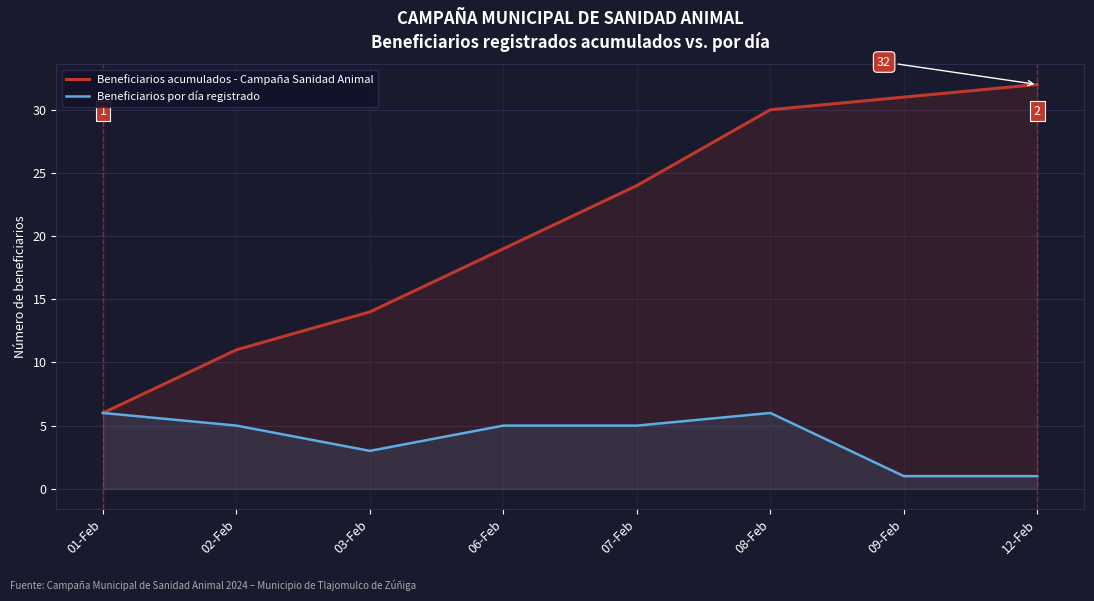

Which label corresponds to the largest value in the chart?

12-Feb